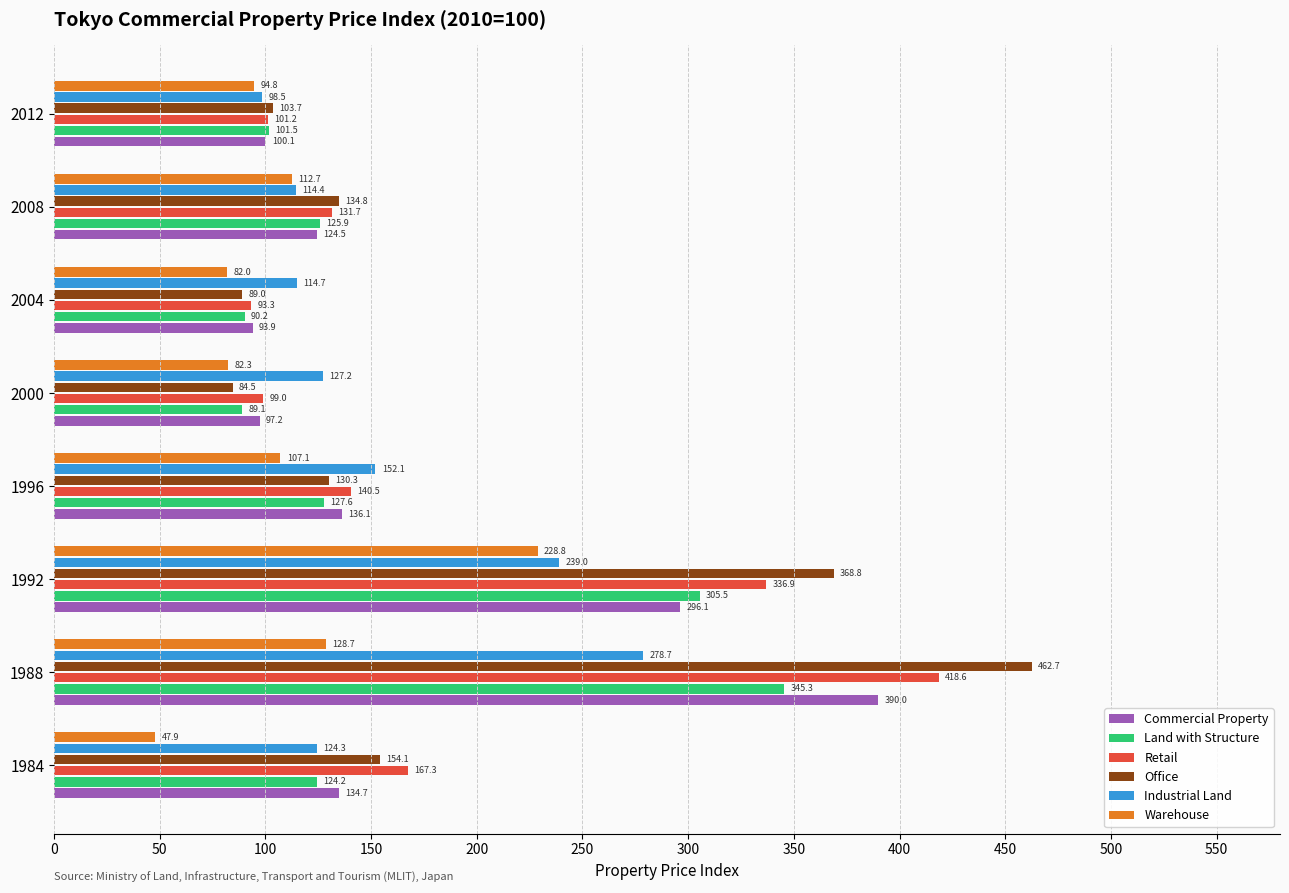

Which category has the lowest value in the Office series?

2000